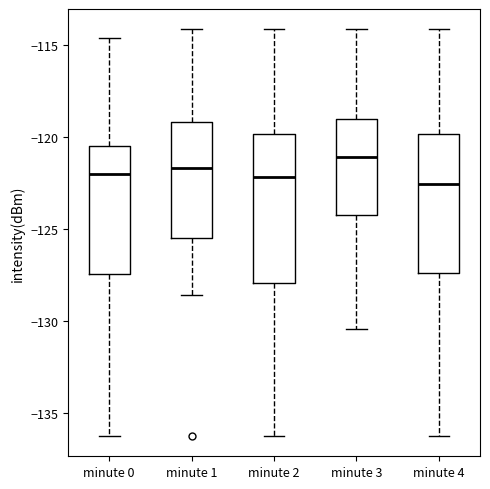

Where does the median line of the box for minute 4 sit on the y-axis? The values are not printed on the chart, so give them approximately, as read against the axis.

-122.5